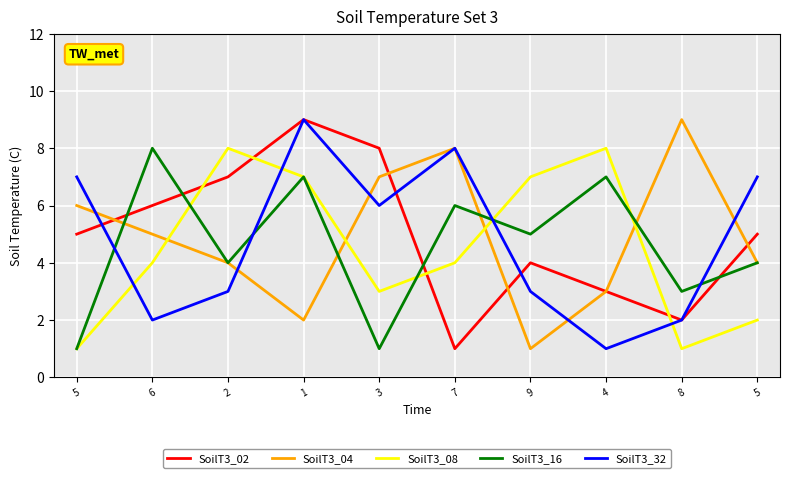

How many lines are shown in the chart?

5